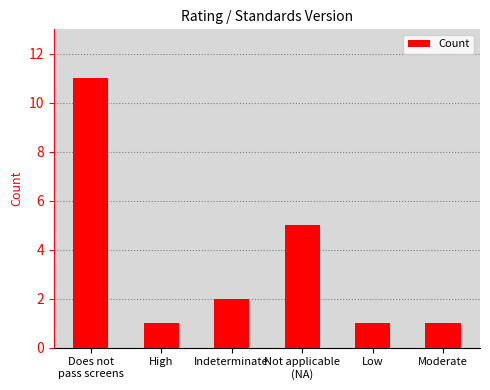

The chart shows a value of 0 at High. True or false?

False